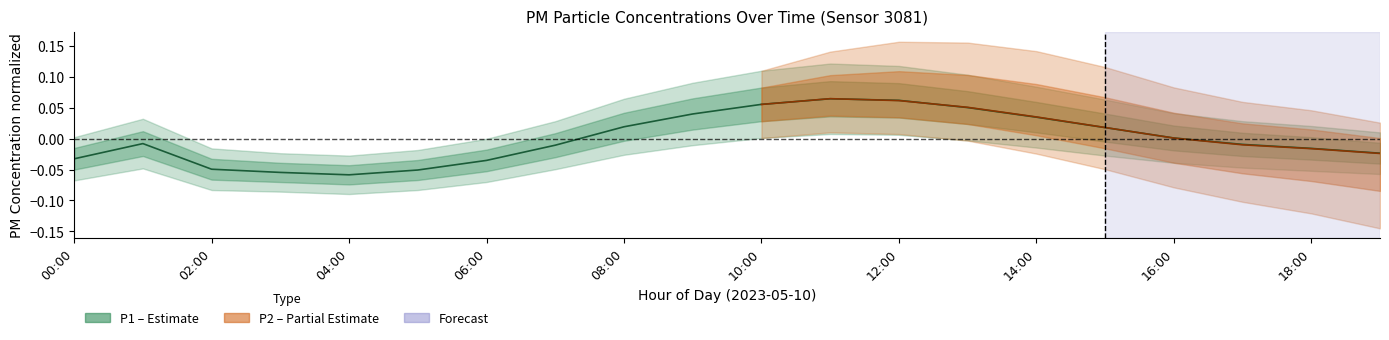

Reading left to right, extract all data points from this chart.

-0.0	-0.0	-0.0	-0.1	-0.1	-0.1	-0.0	-0.0	0.0	0.0	0.1	0.1	0.1	0.1	0.0	0.0	0.0	-0.0	-0.0	-0.0